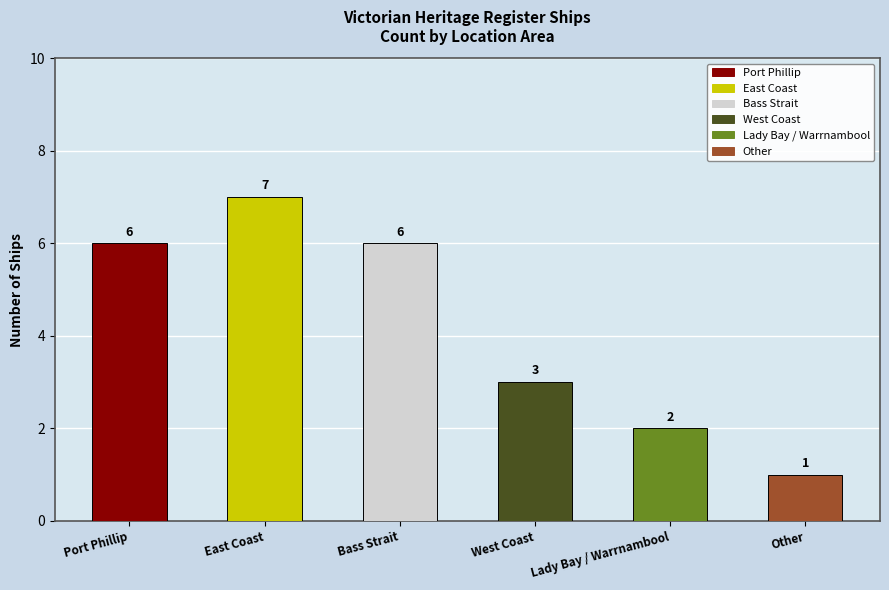

At which category does the chart reach its peak across all series?

East Coast